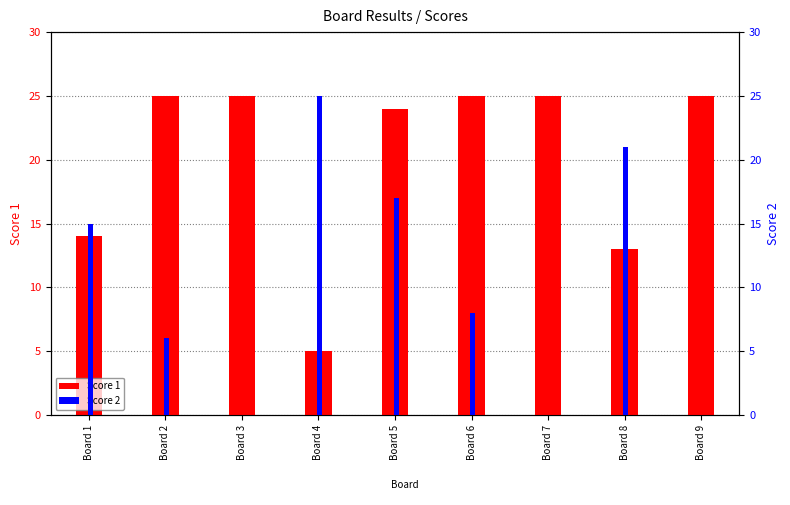

How many distinct data groups are displayed?

2